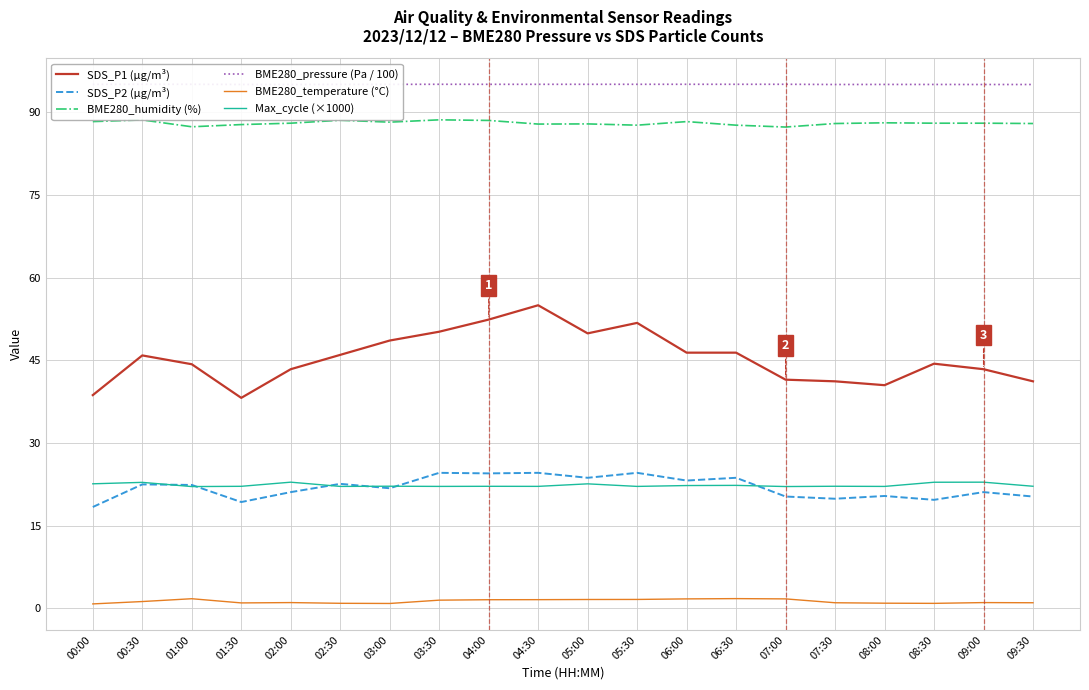

What is the total value across all series at 01:00?

273.0